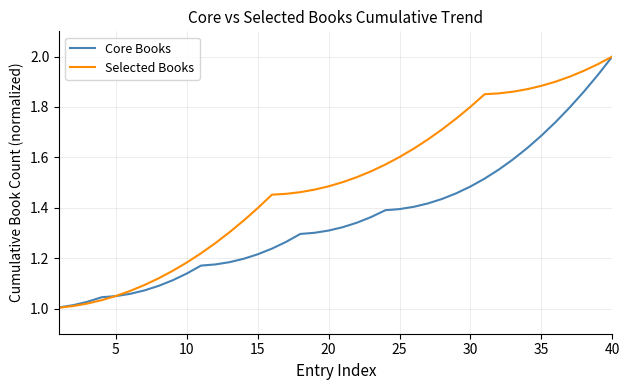

What are all the series names shown in the legend?

Core Books, Selected Books